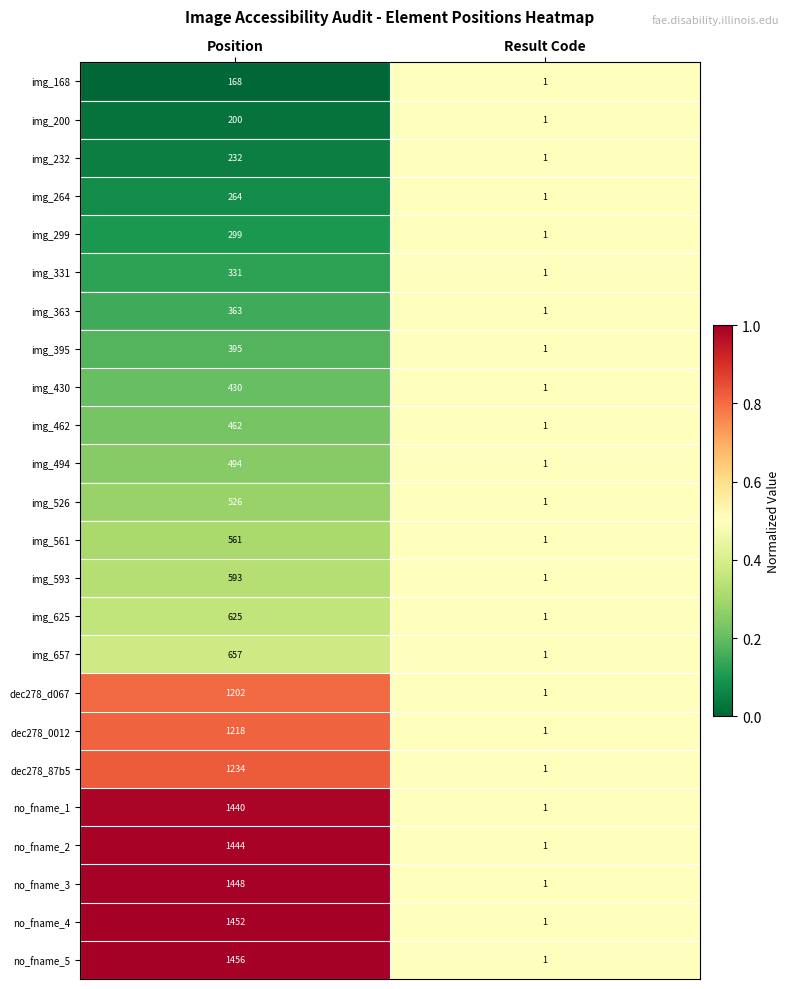

The value of dec278_d067 at Position is 1202. True or false?

True